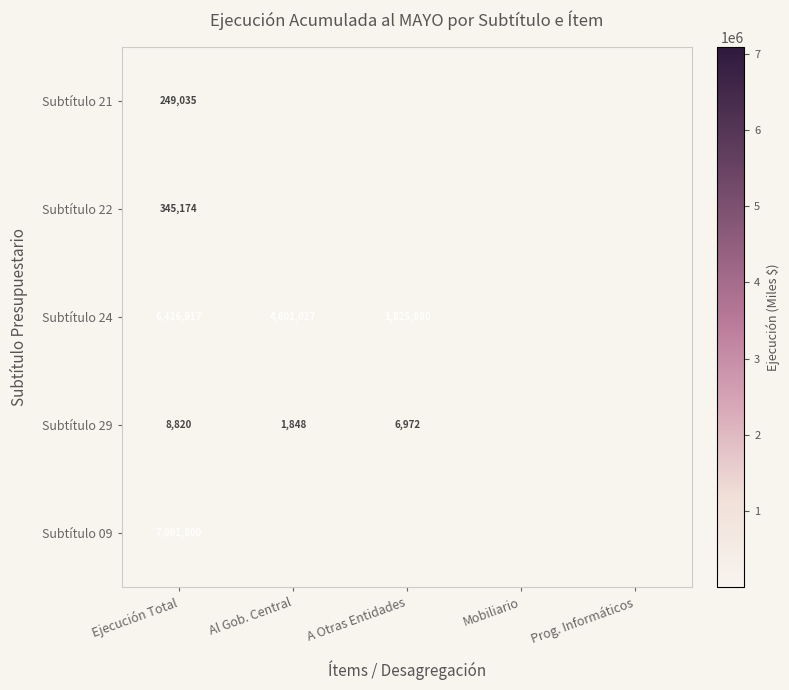

The value of Subtítulo 24 at Al Gob. Central is 4601027. True or false?

True